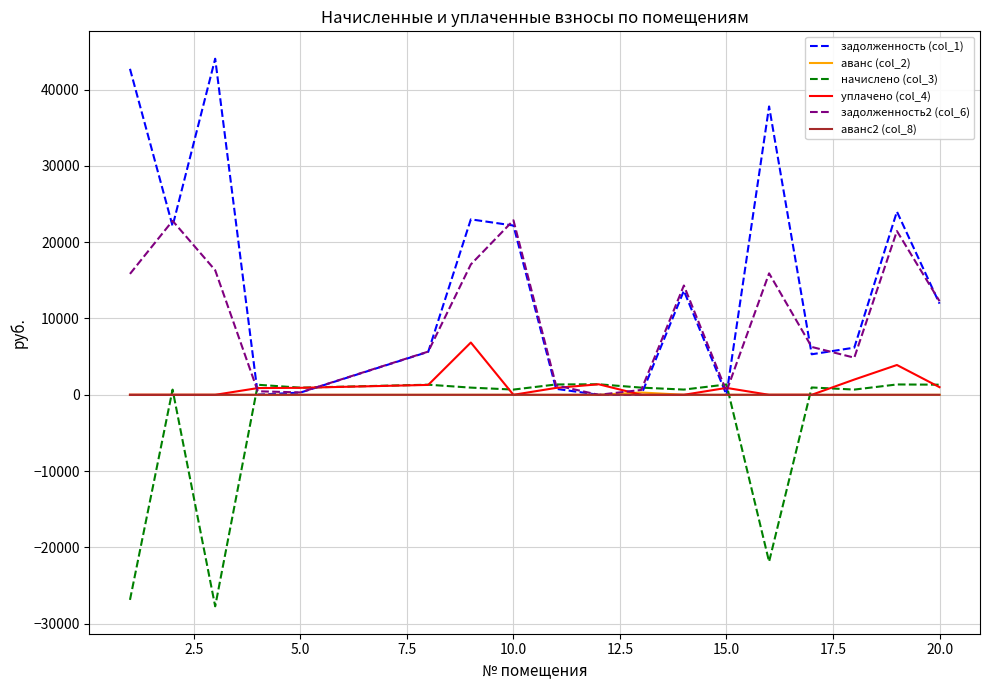

What is the minimum value shown in the chart?

-27715.5